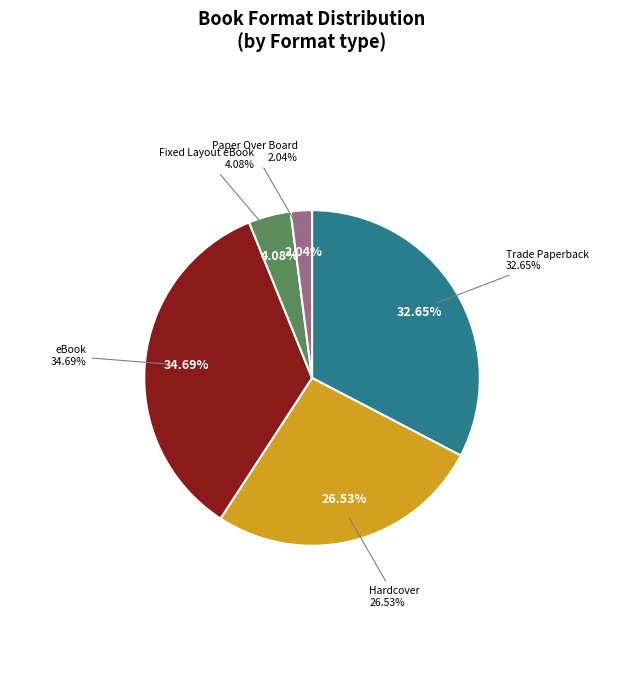

What percentage is the Fixed Layout eBook slice, to the nearest percent?

4%